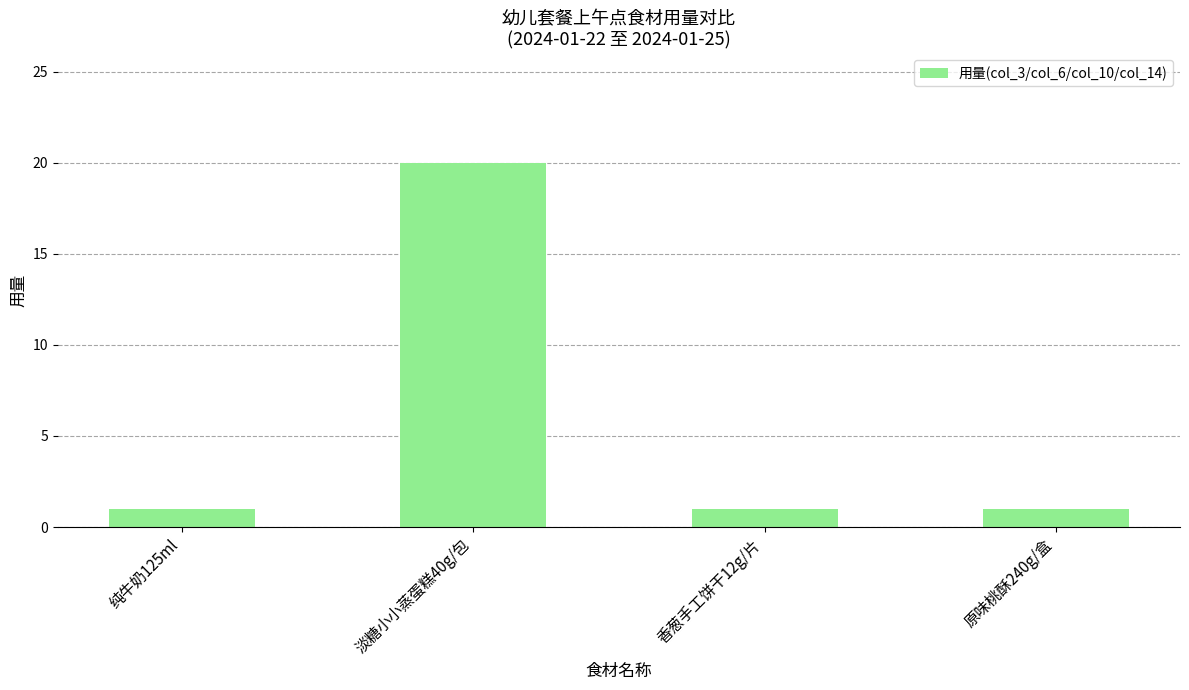

What is the label of the 3rd bar from the left?

香葱手工饼干12g/片